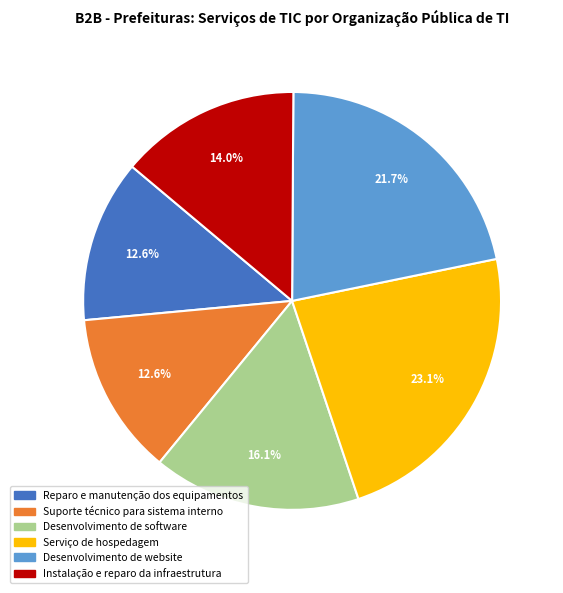

Is there a majority slice in this chart?

No